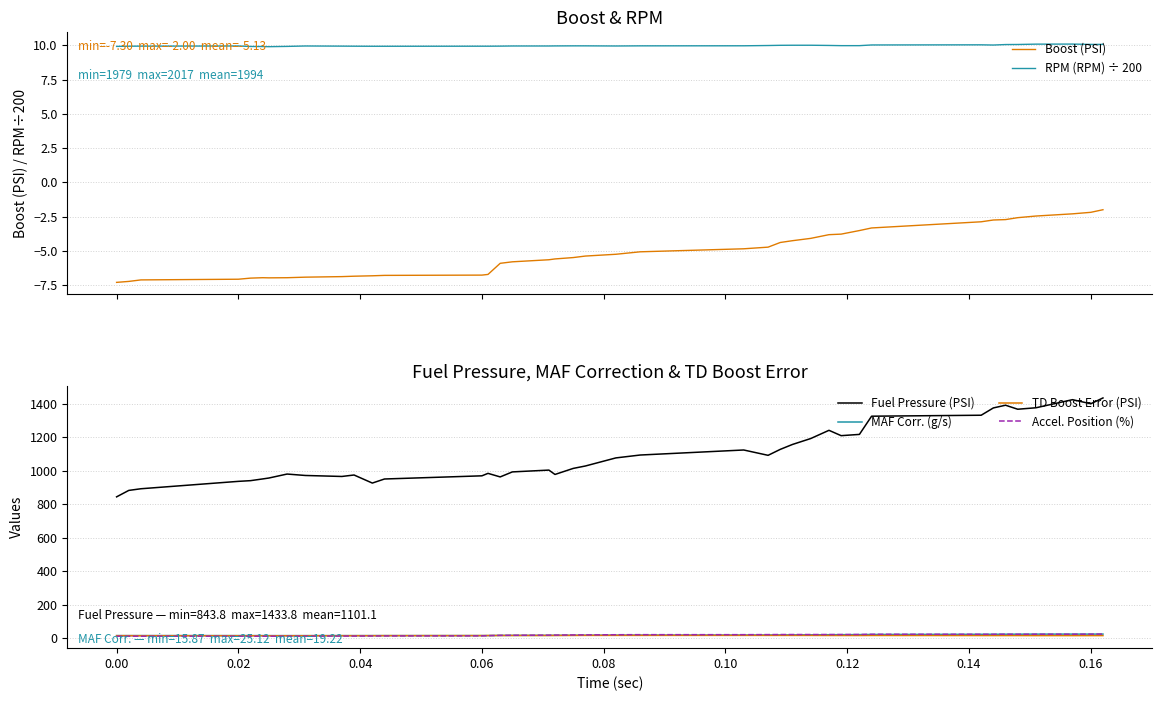

True or false: Boost (PSI) and RPM (RPM) ÷ 200 cross at least once.

False